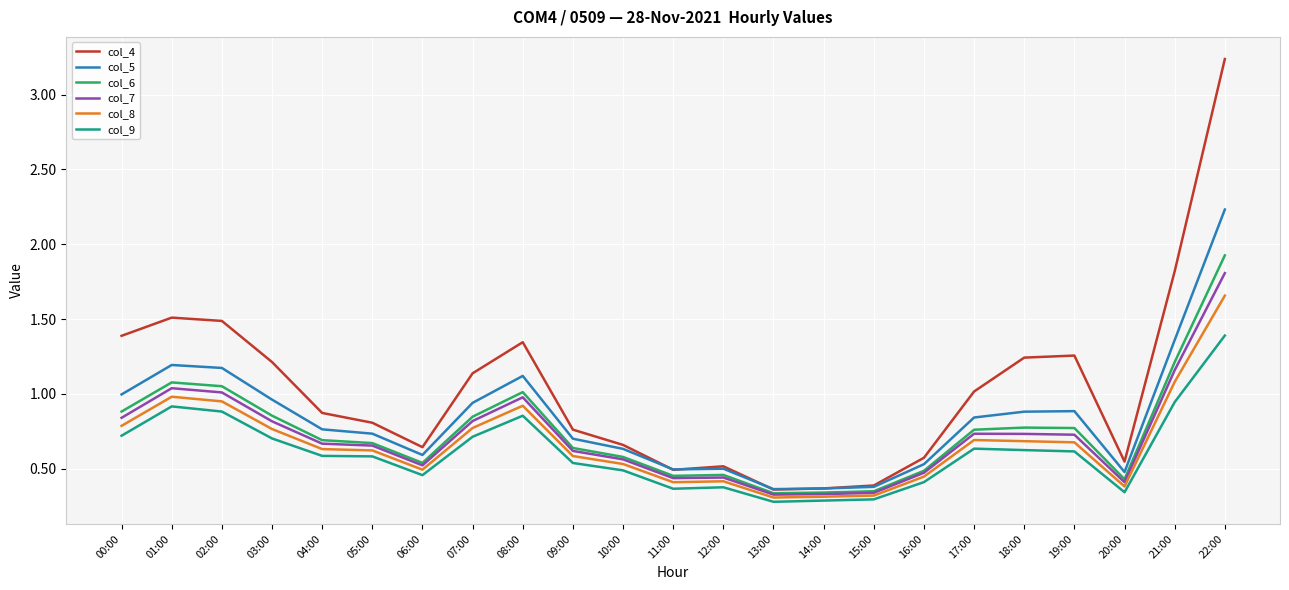

Where is the first local maximum for col_8?

01:00